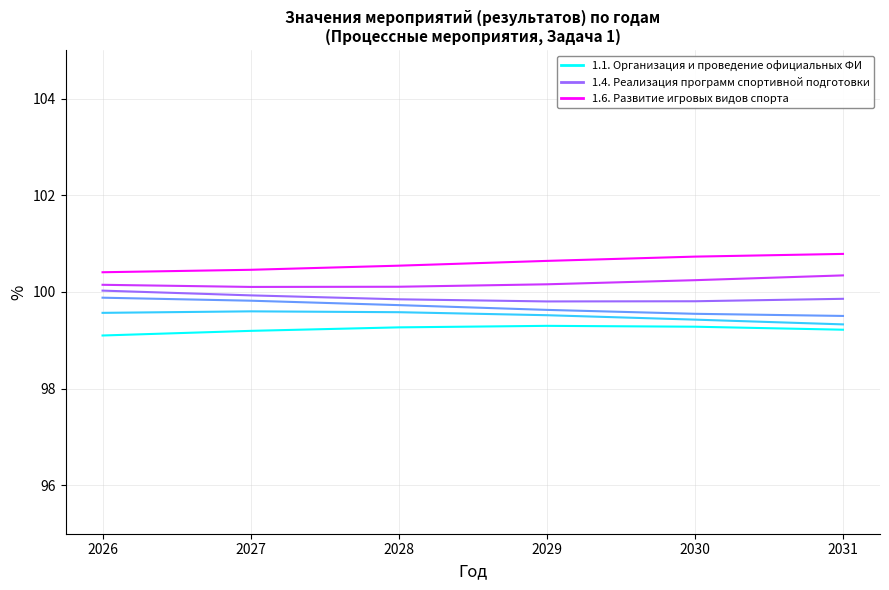

What is the spread (max minus min) of values at 2029?

1.3